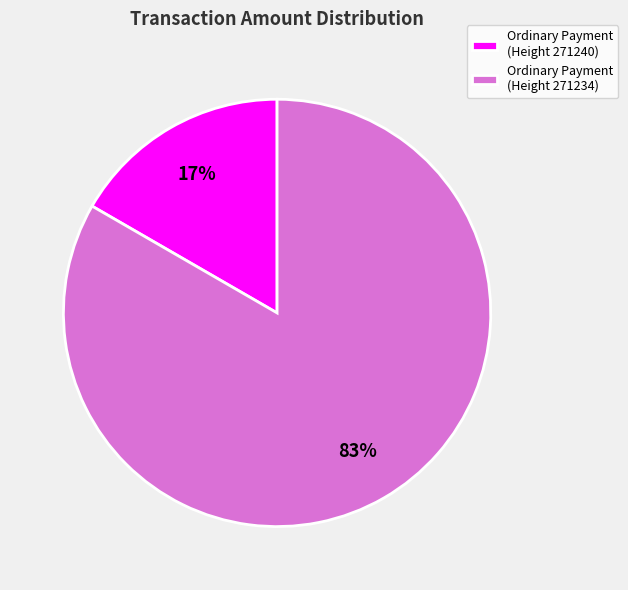

How many slices are in this pie chart?

2